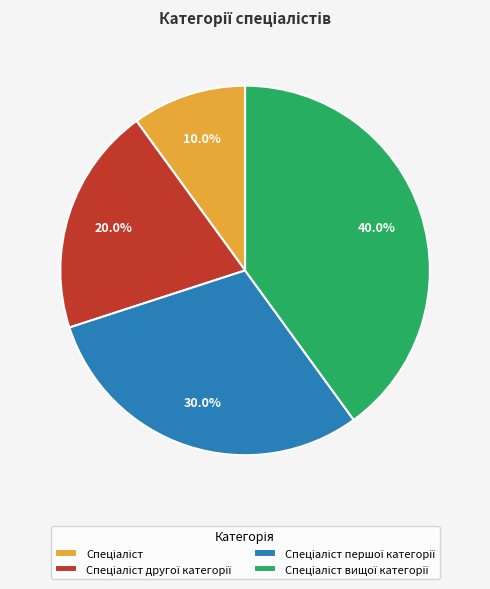

Is there any slice that represents more than half of the pie?

No